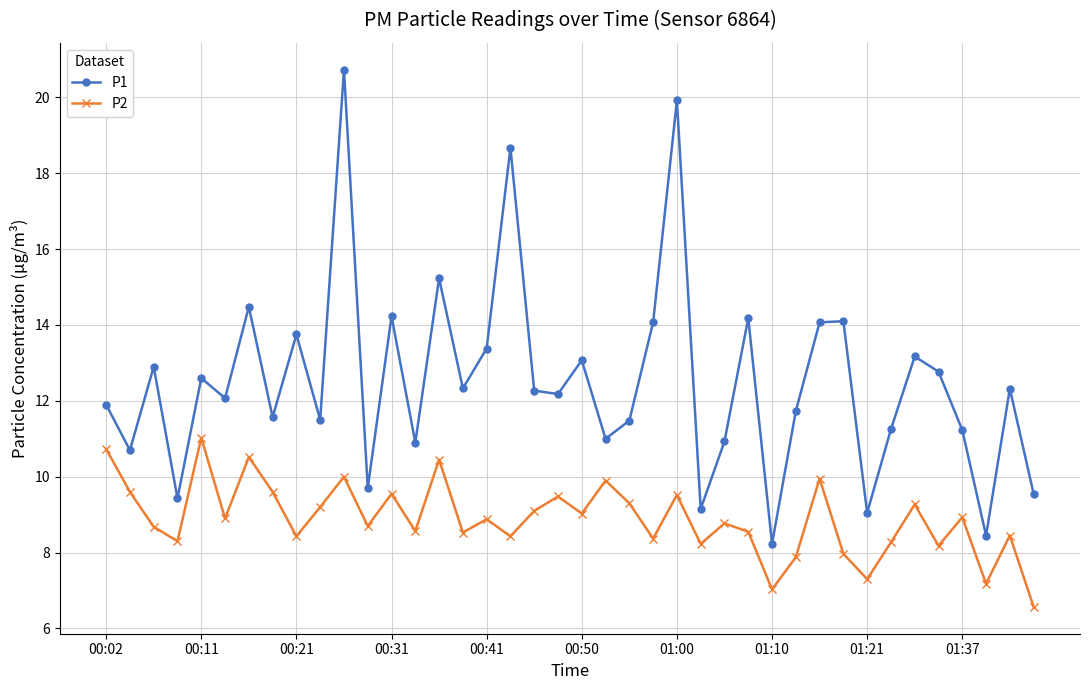

What is the average value of the P1 series?

12.5